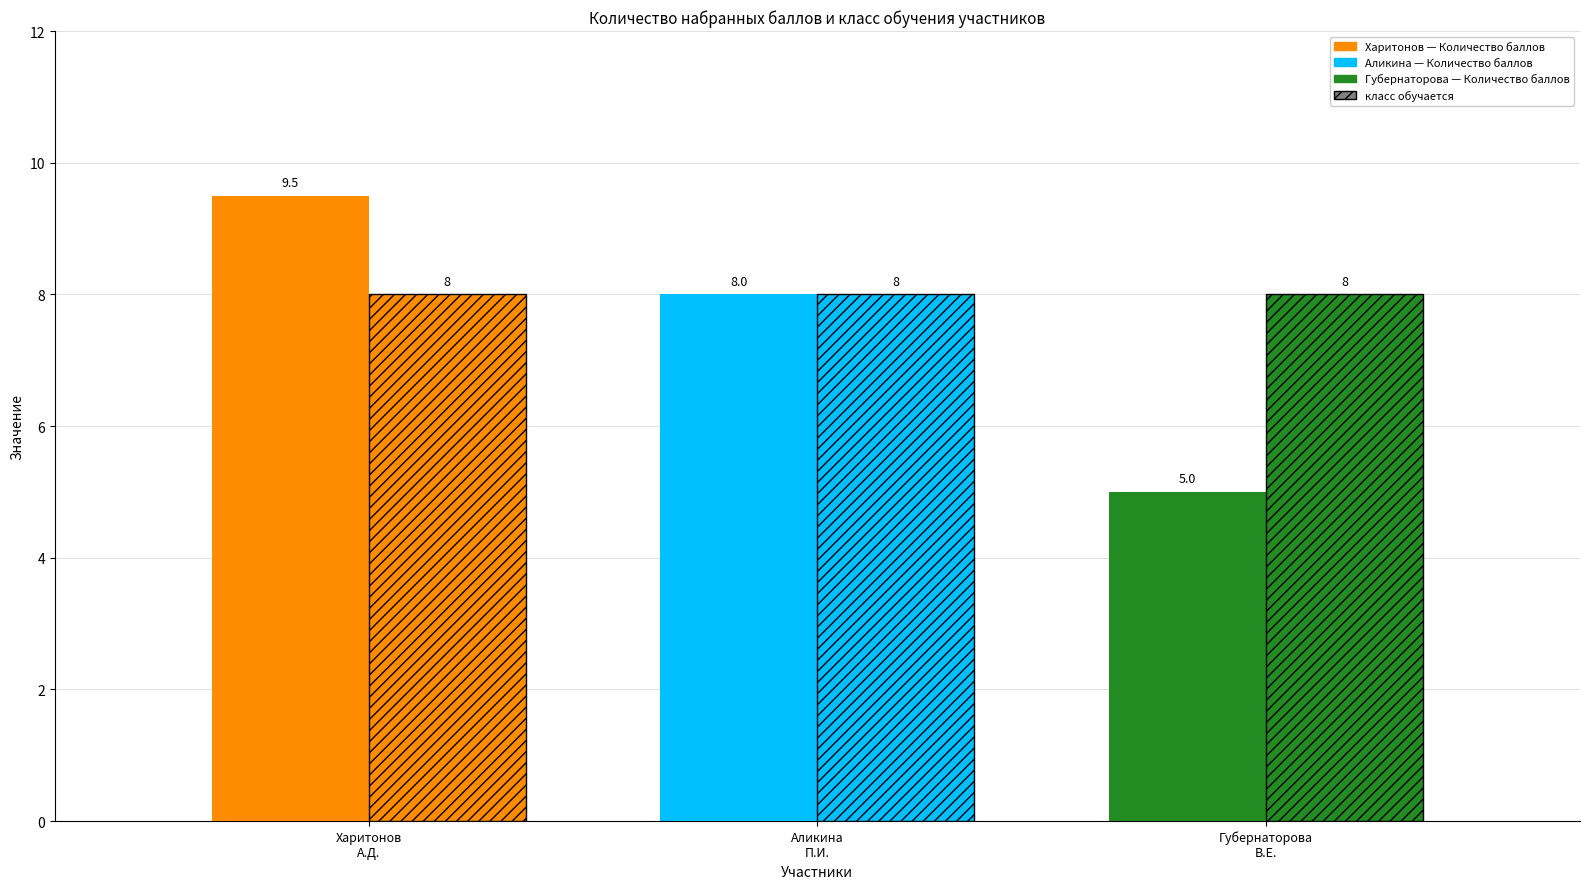

Which category has the lowest value in the Количество набранных баллов series?

Губернаторова Валерия Евгеньевна